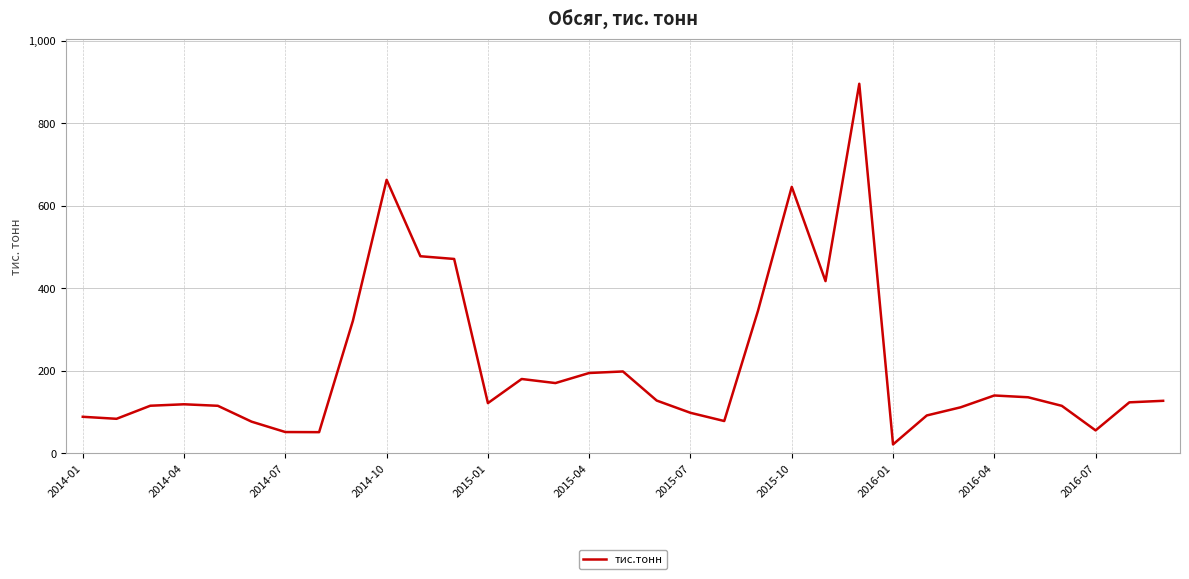

What is the average value?

213.3